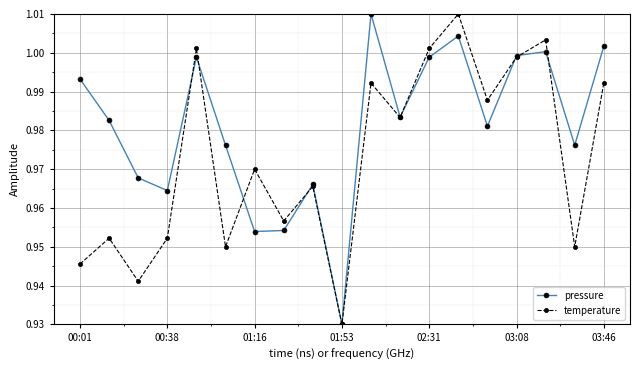

How many interior local peaks does the temperature series have?

7